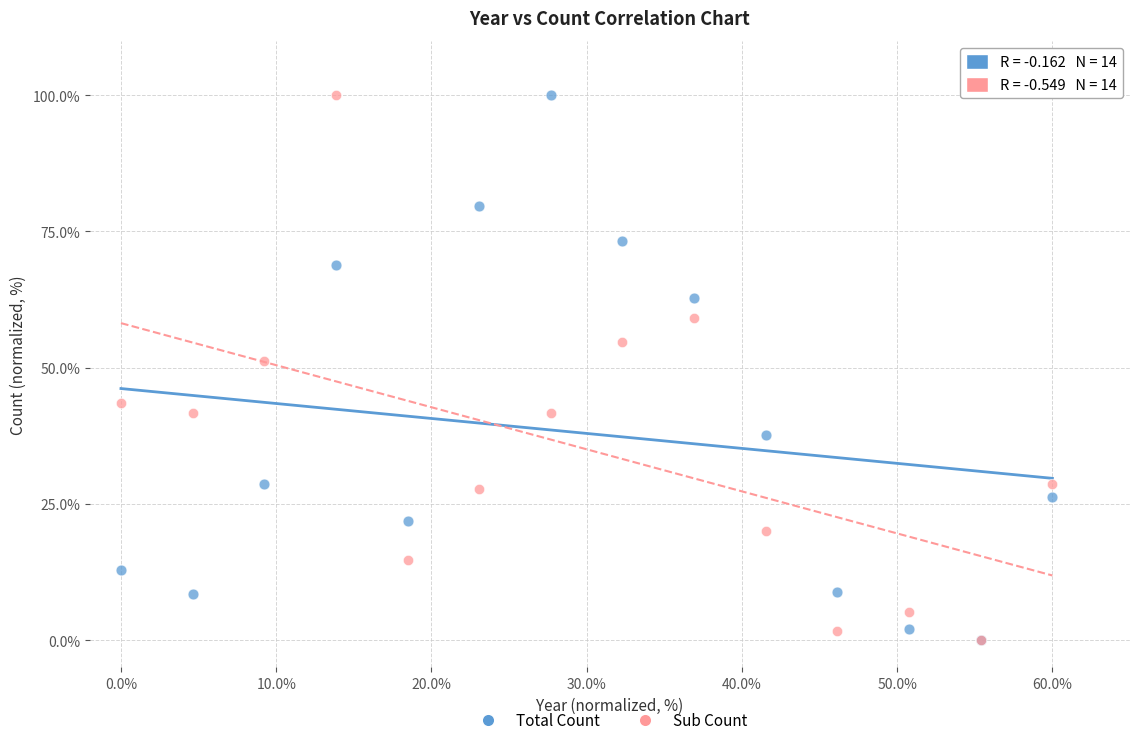

Across all series, what Y value is closest to 50?

51.3